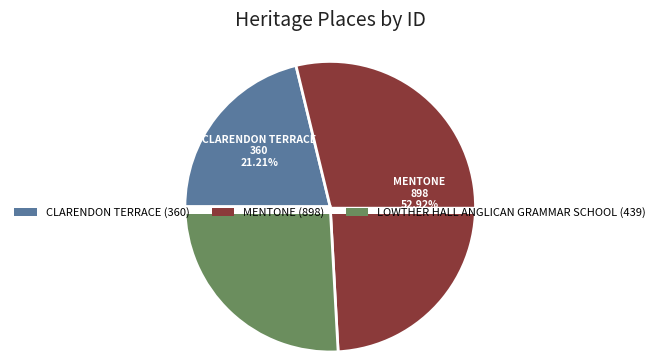

What is the smallest slice in the pie chart?

CLARENDON TERRACE